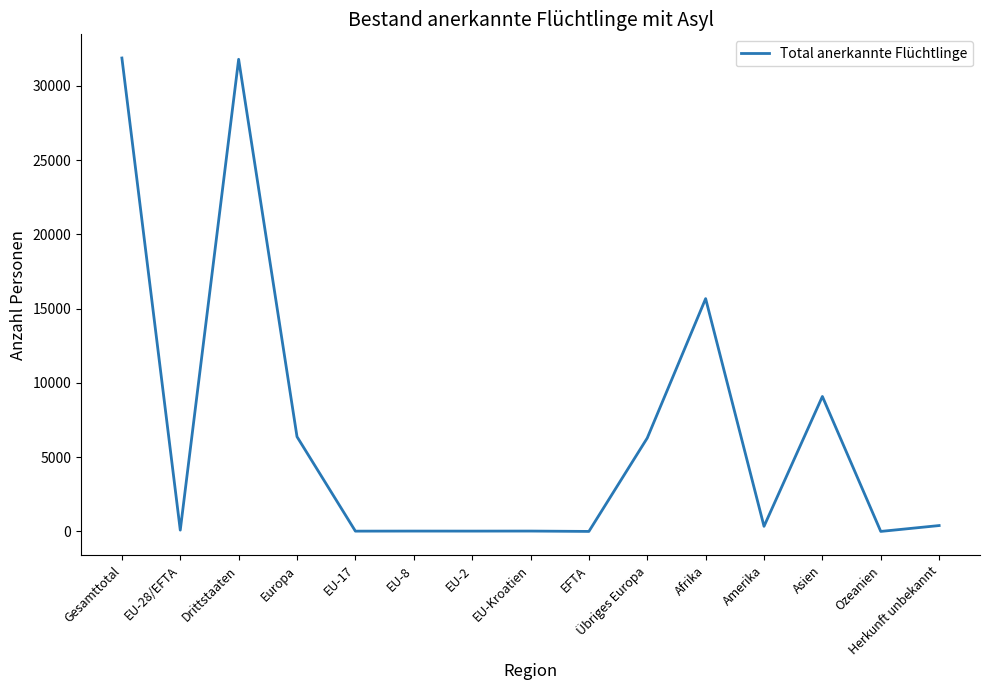

Between Ozeanien and Asien, which is larger?

Asien